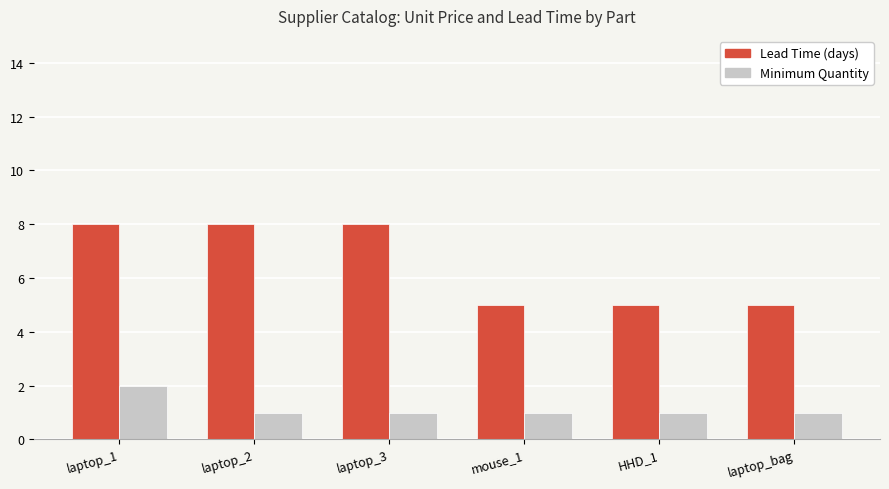

What position from the left is laptop_1?

1